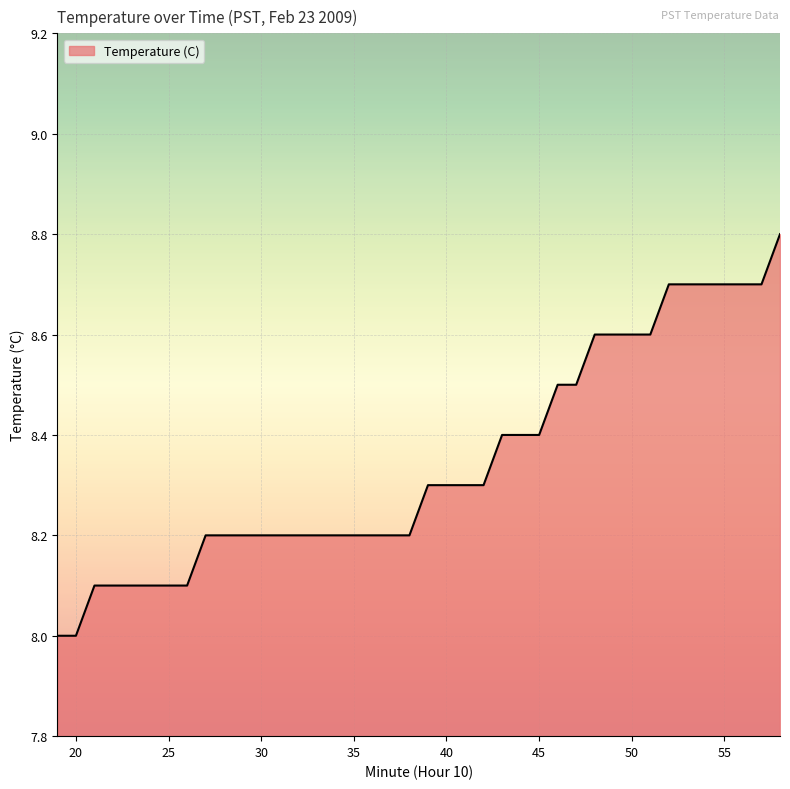

What is the smallest value displayed?

8.0